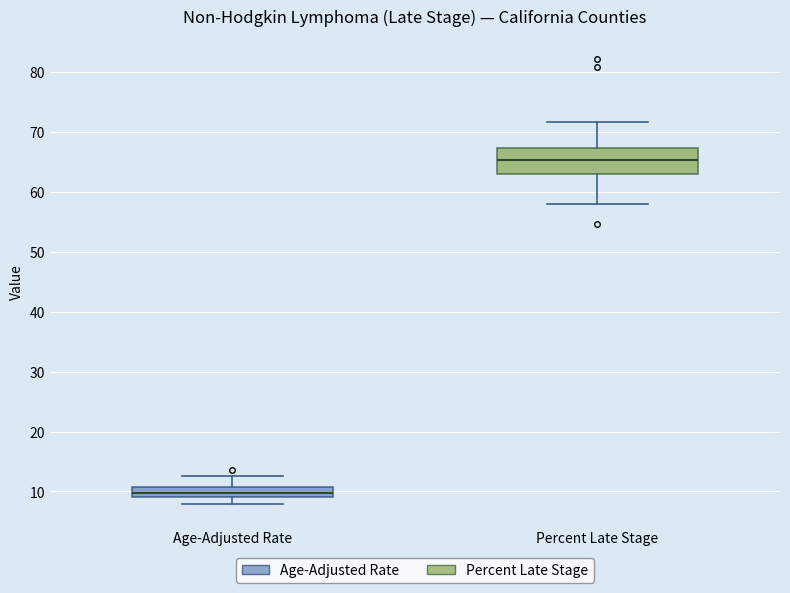

Reading left to right, read every box against the y-axis: the position of its median line, the range the box covers, and the ends of its whiskers. The values are not printed on the chart, so give them approximately, as read against the axis.

Age-Adjusted Rate: median 10, box 9 to 11, whiskers 8 to 13
Percent Late Stage: median 65, box 63 to 67, whiskers 58 to 72